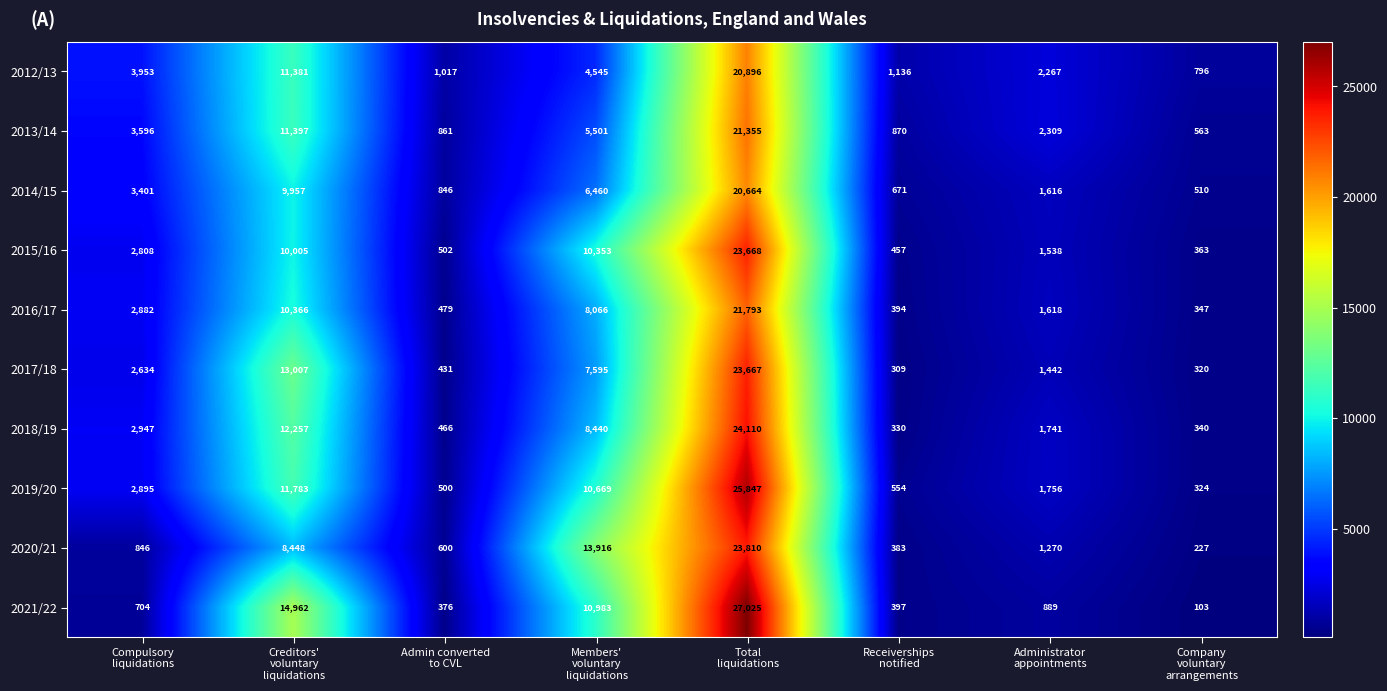

What is the average value of the 2018/19 series?

6329